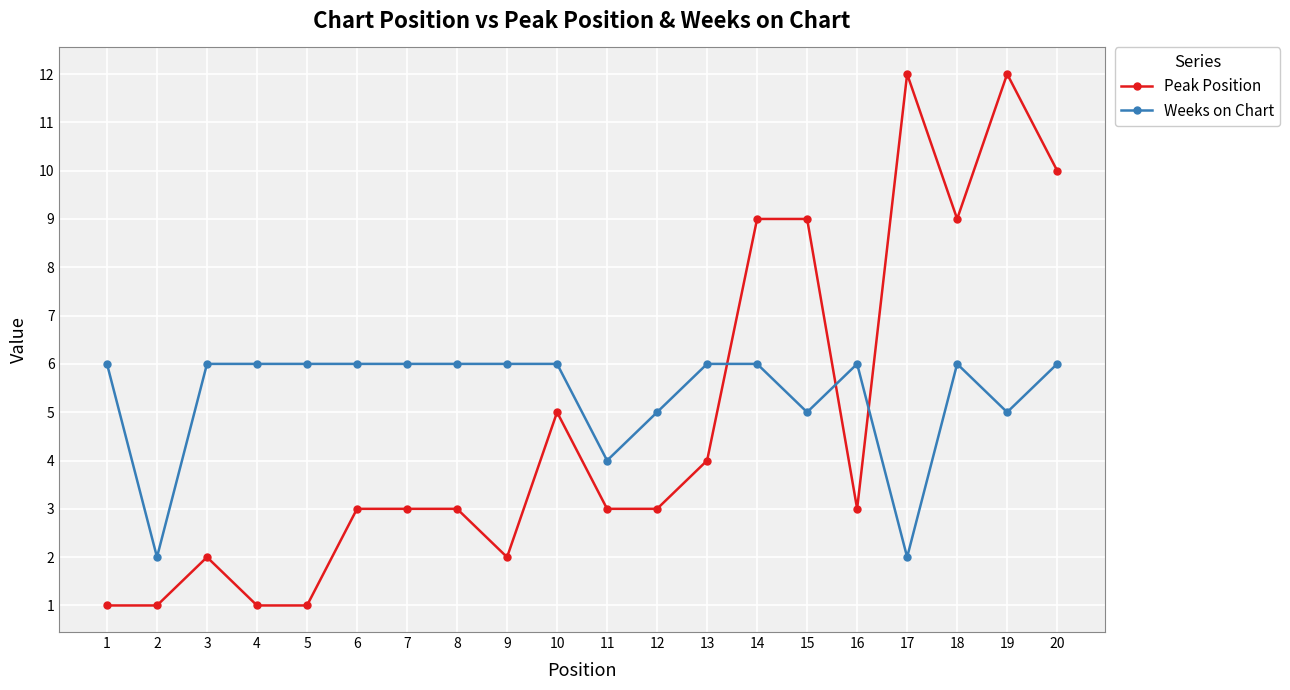

What is the highest value of the Peak Position series?

12